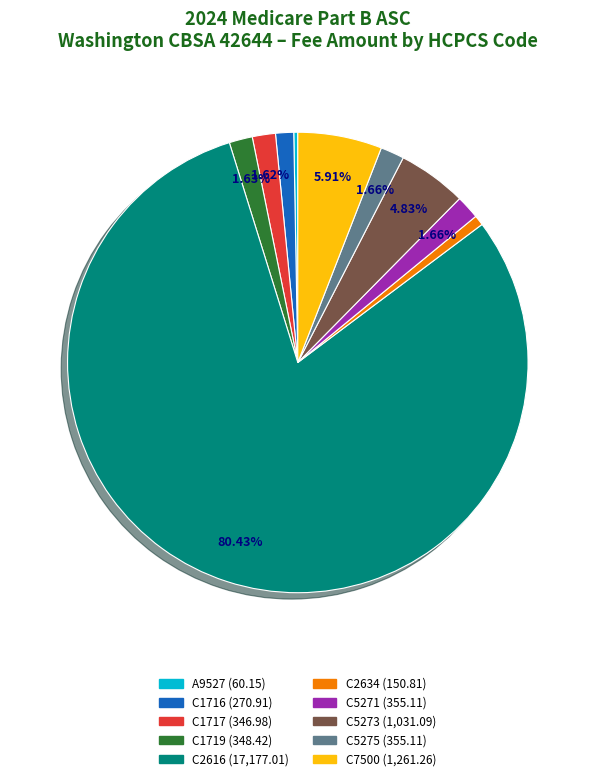

Is it true that C5271 is 2% of the pie?

True